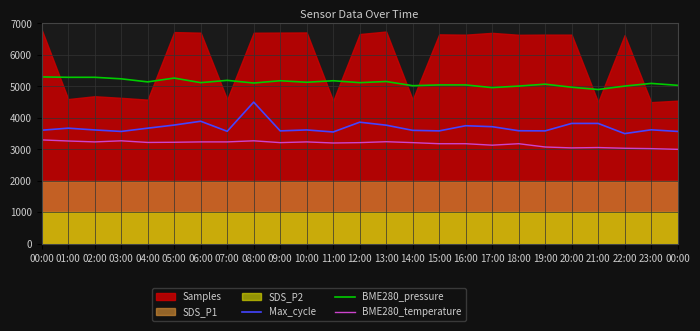

What is the difference between the BME280_pressure values at 08:00 and 06:00?

12.1